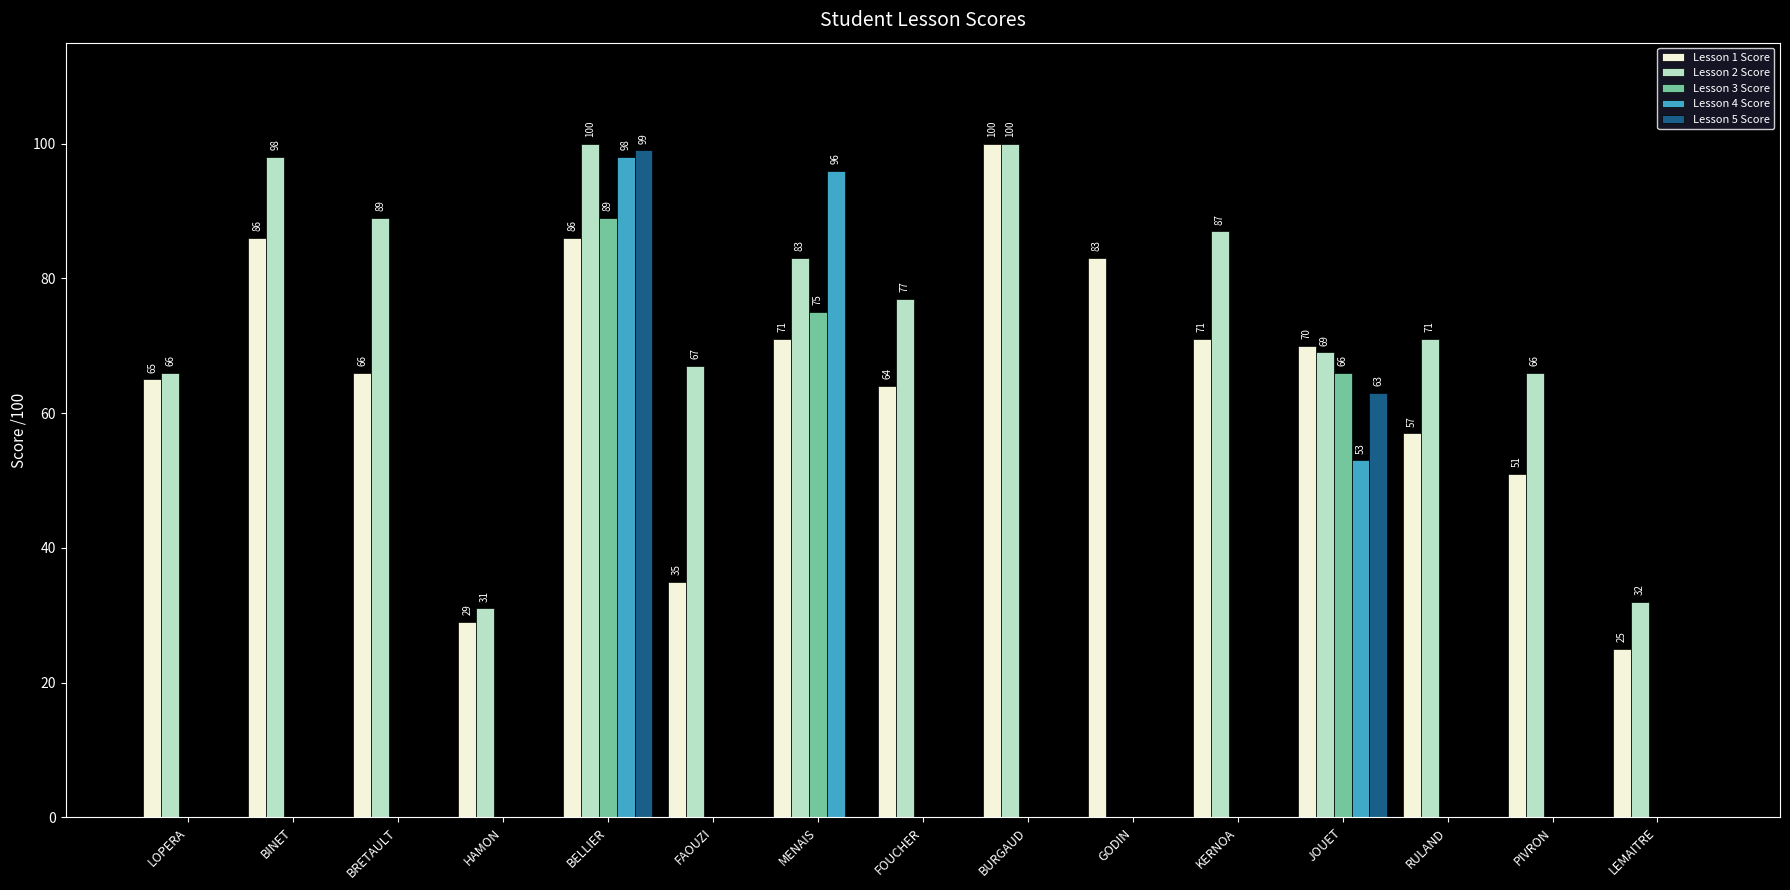

What is the maximum value for Lesson 4 Score?

98